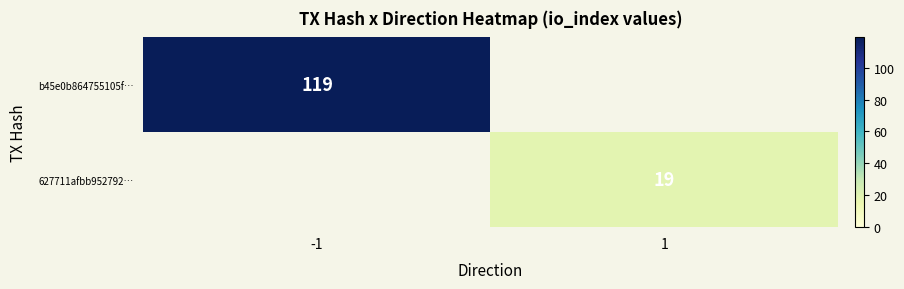

True or false: 627711afbb952792… has a value of 19 at 1.

True